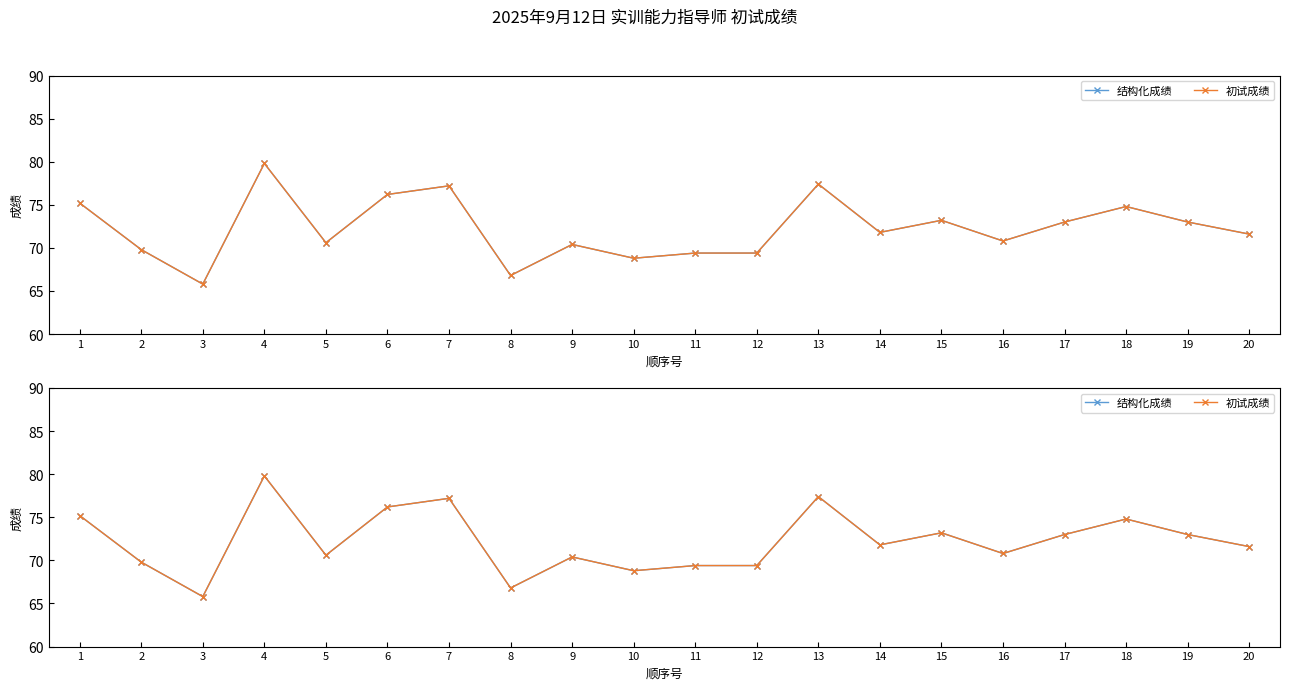

What are all the series names shown in the legend?

结构化成绩, 初试成绩